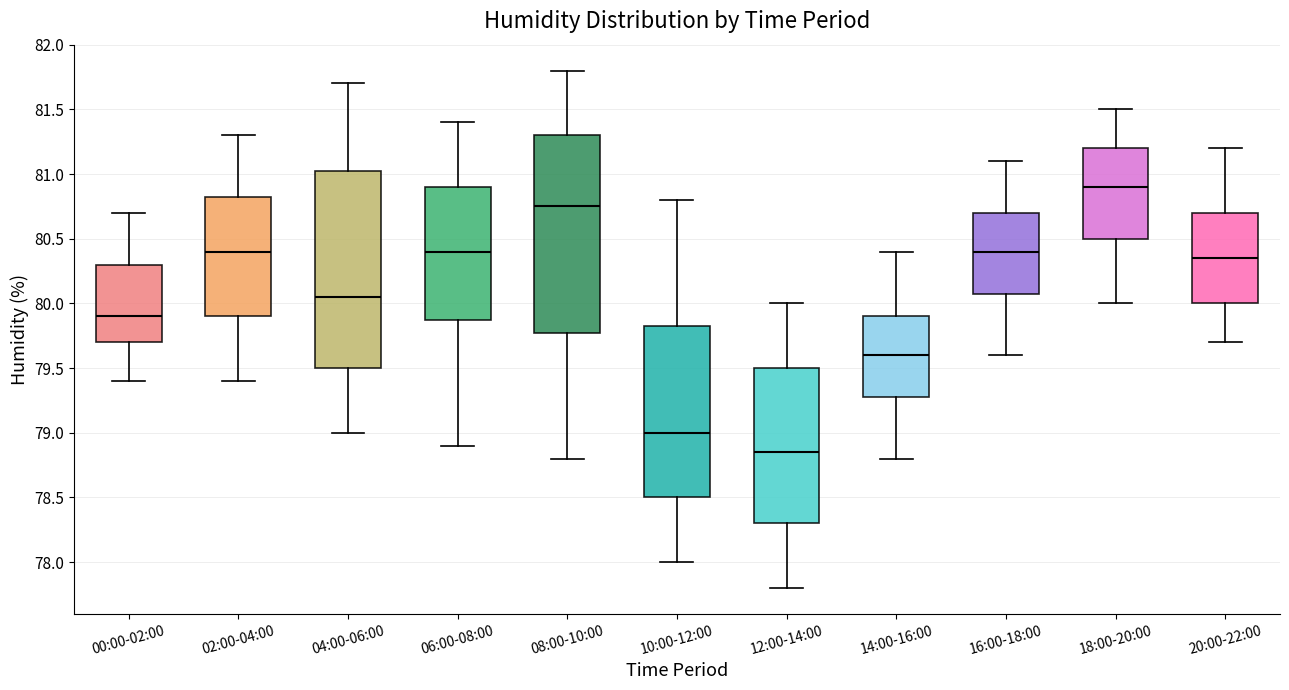

Which box's median line is the lowest?

12:00-14:00